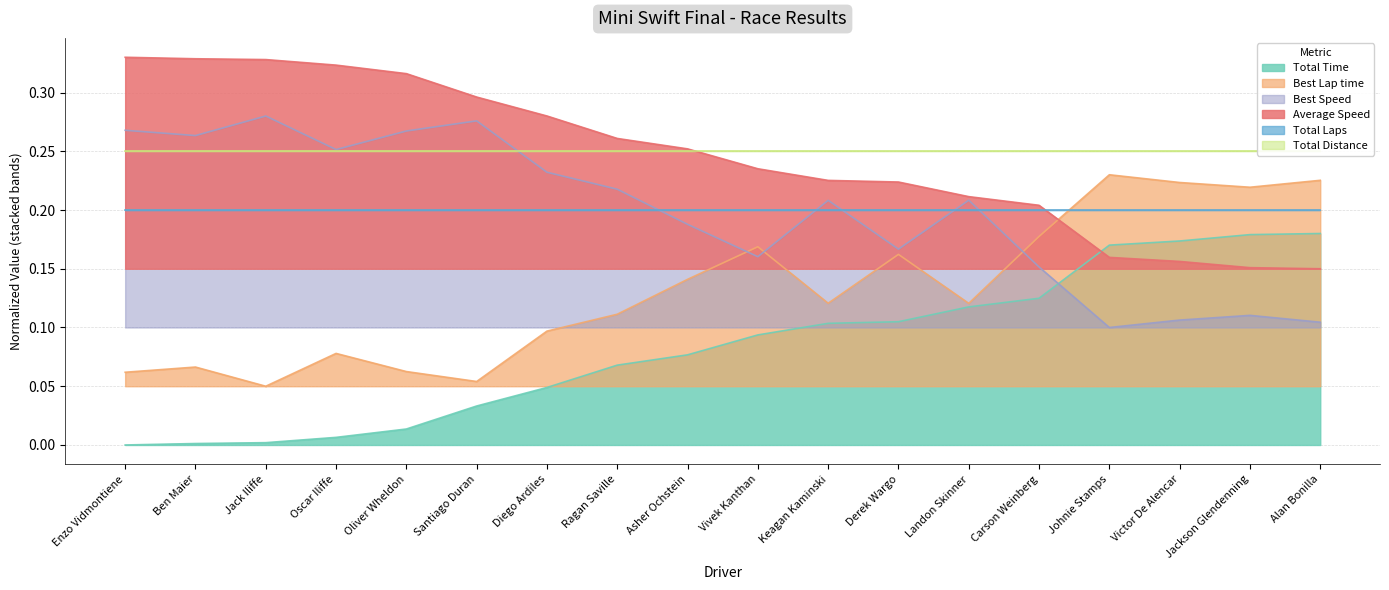

Is it true that Best Lap time equals 0.1 at Diego Ardiles?

True